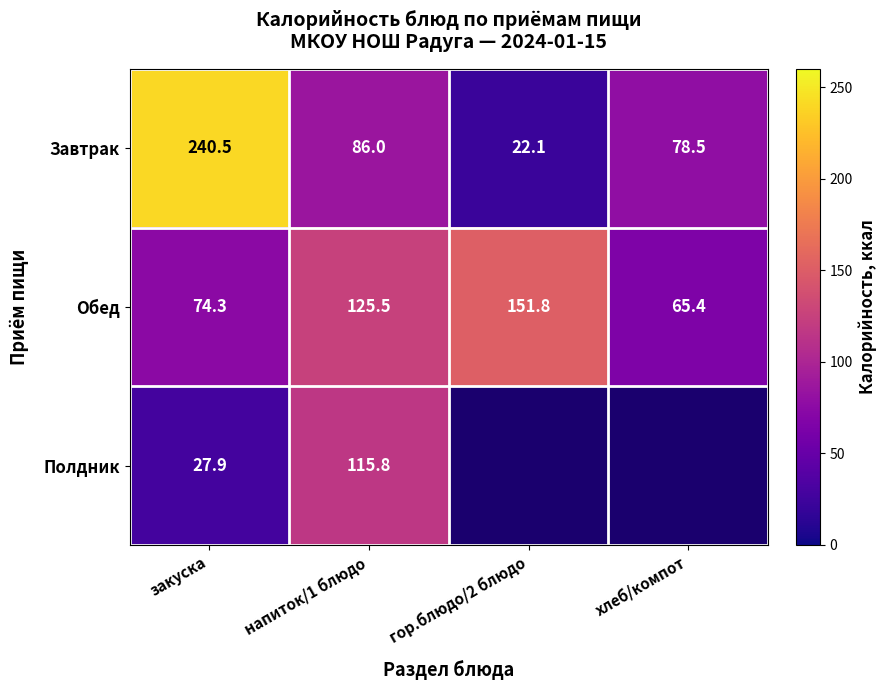

List the labels in order of Завтрак value, largest first.

закуска, напиток/1 блюдо, хлеб/компот, гор.блюдо/2 блюдо